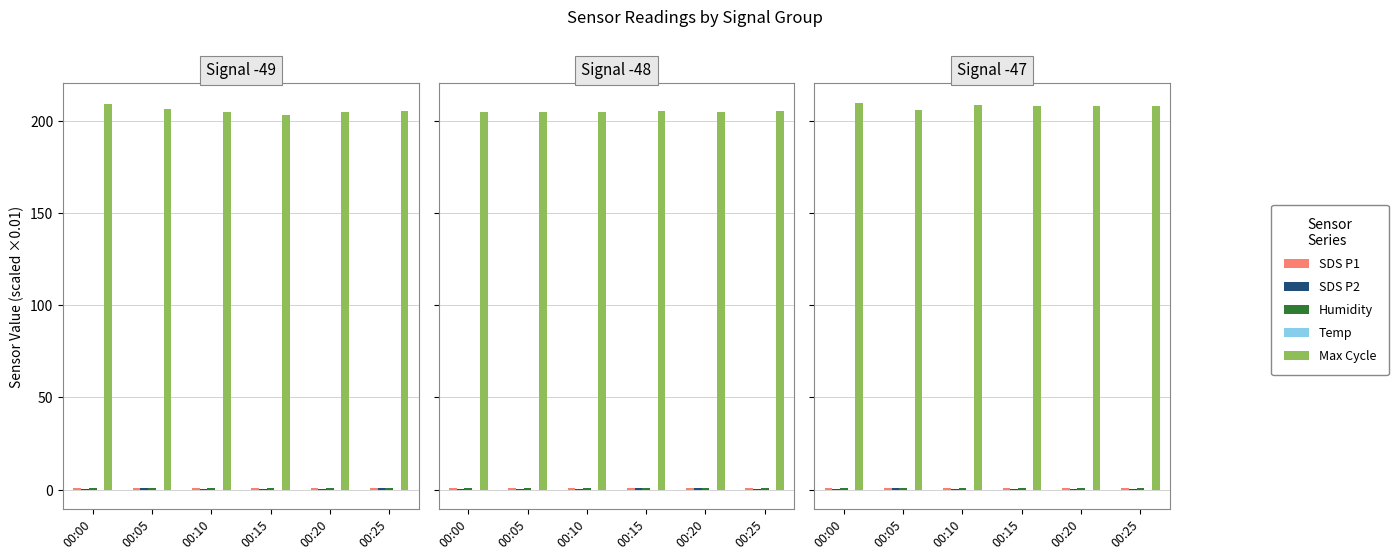

Which series has the widest spread of values?

Max_cycle